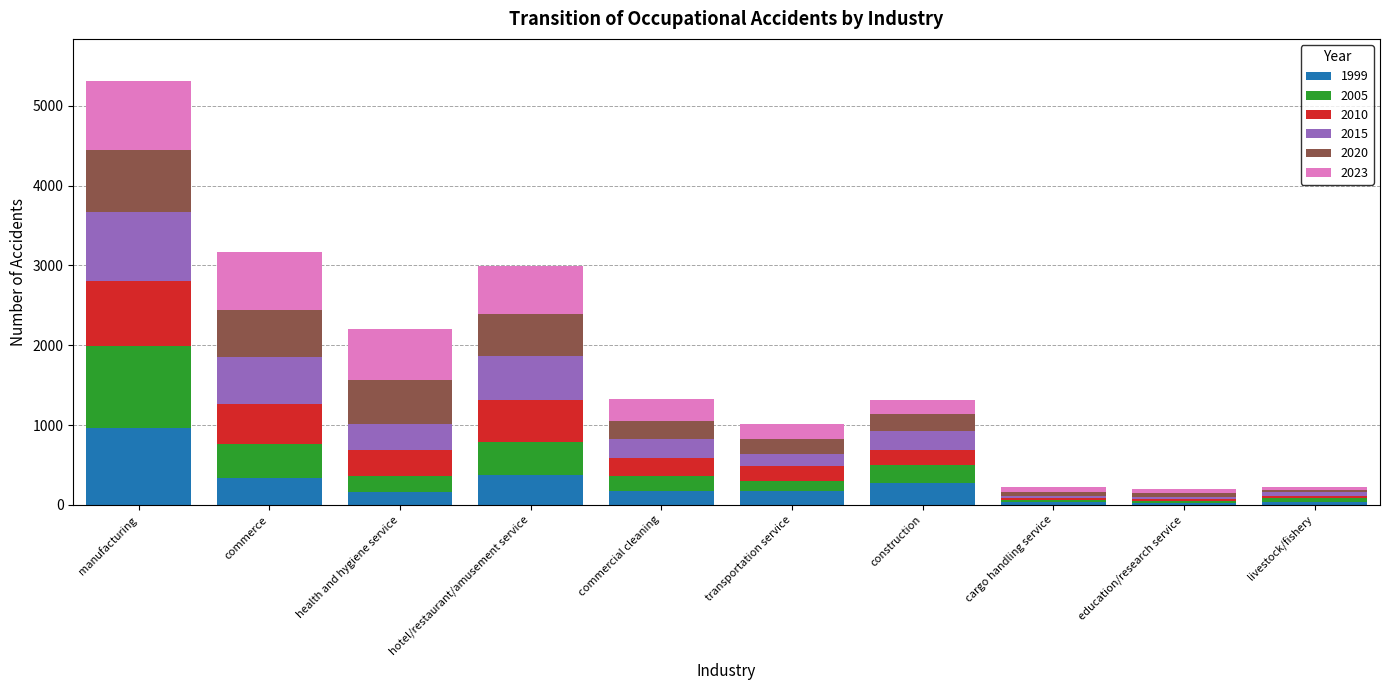

What is the total value across all series at commerce?

3165